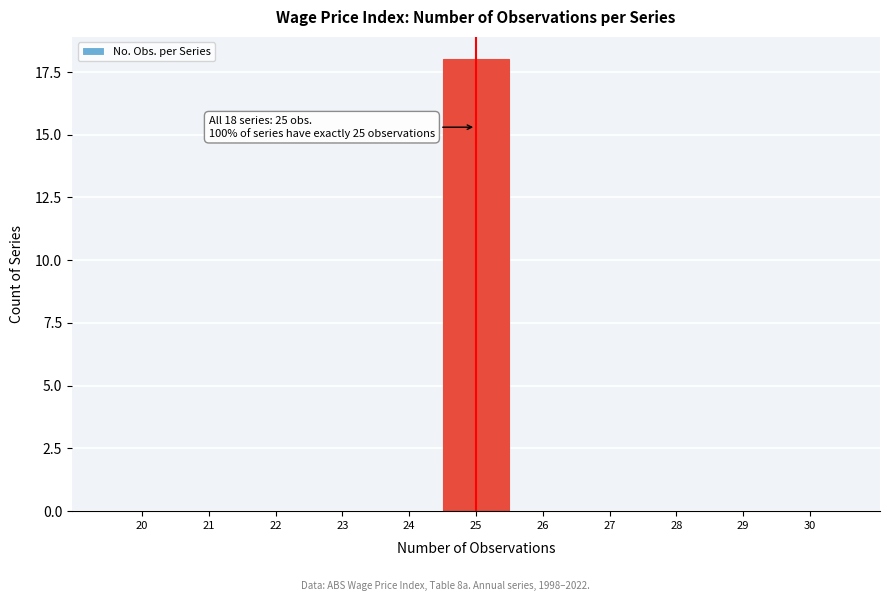

Reading left to right, list all the values displayed in this chart.

20=0	21=0	22=0	23=0	24=0	25=18	26=0	27=0	28=0	29=0	30=0